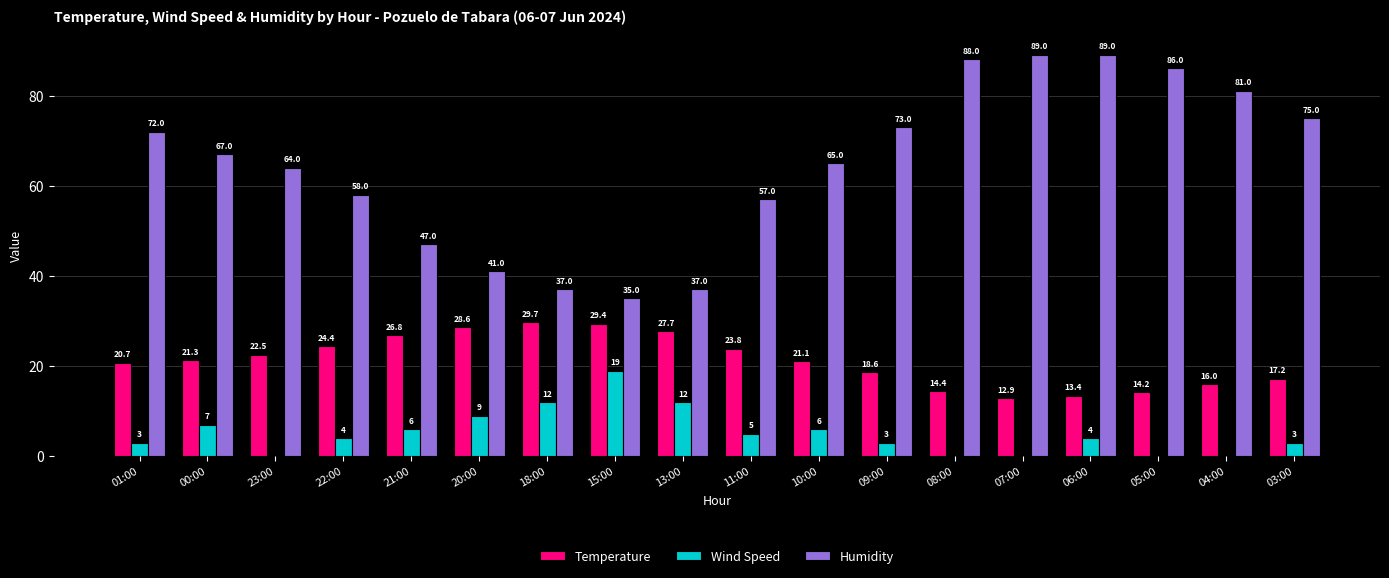

The Temperature series shows 6.3 at 23:00. True or false?

False